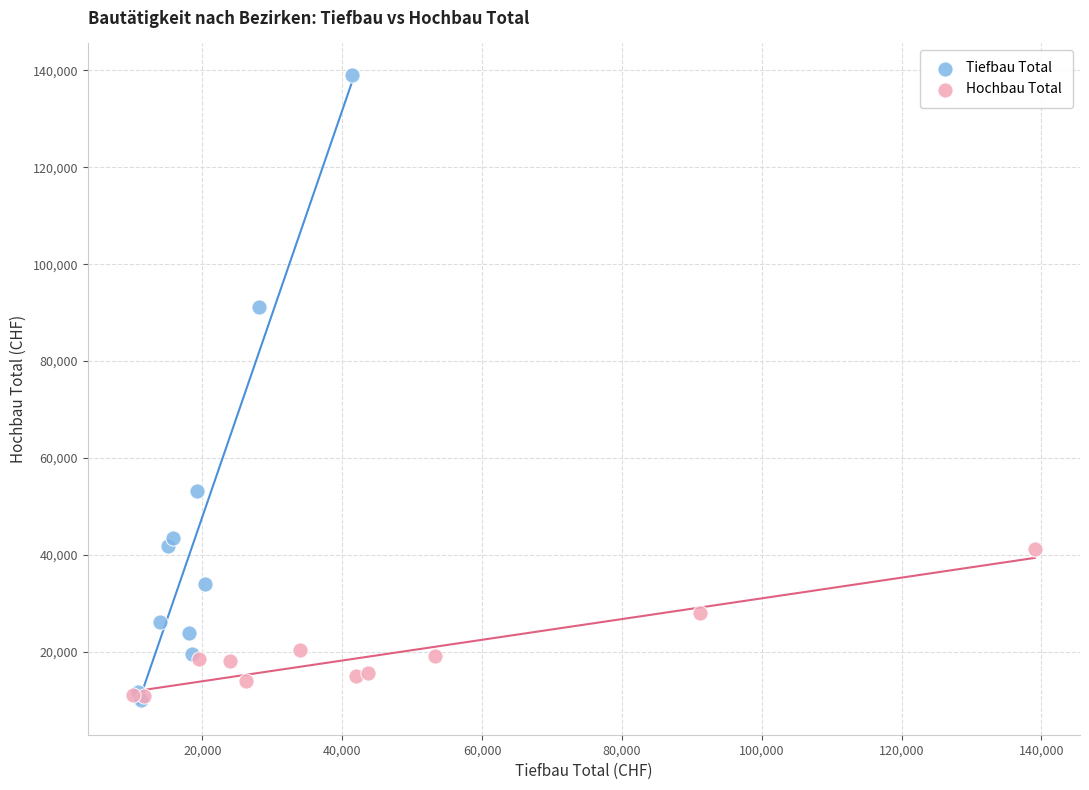

Which series reaches the maximum Y coordinate?

Tiefbau Total